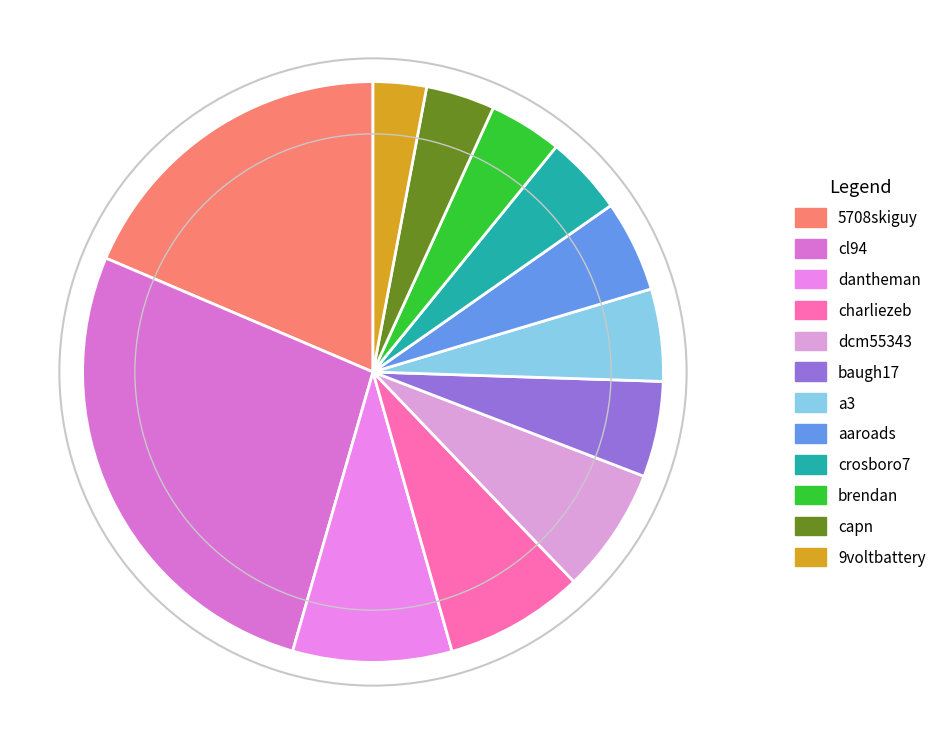

Count the number of slices in the pie.

12